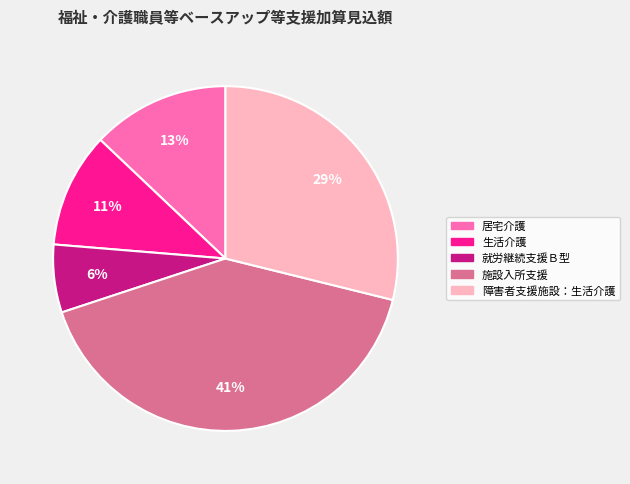

True or false: 居宅介護 accounts for 4% of the total.

False